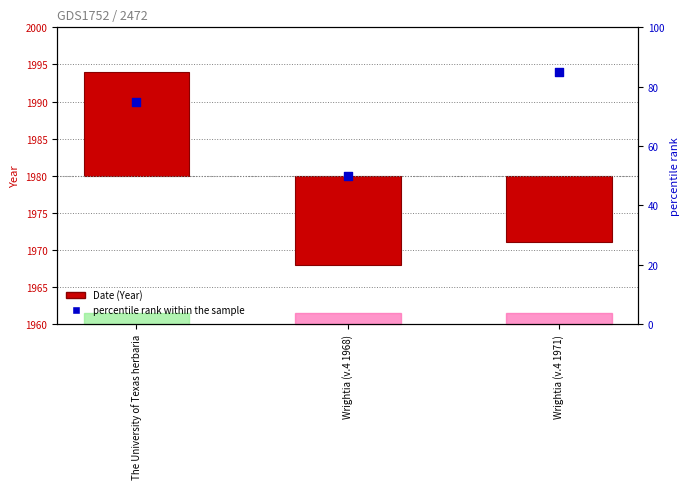

Which series reaches the maximum Y coordinate?

percentile rank within the sample